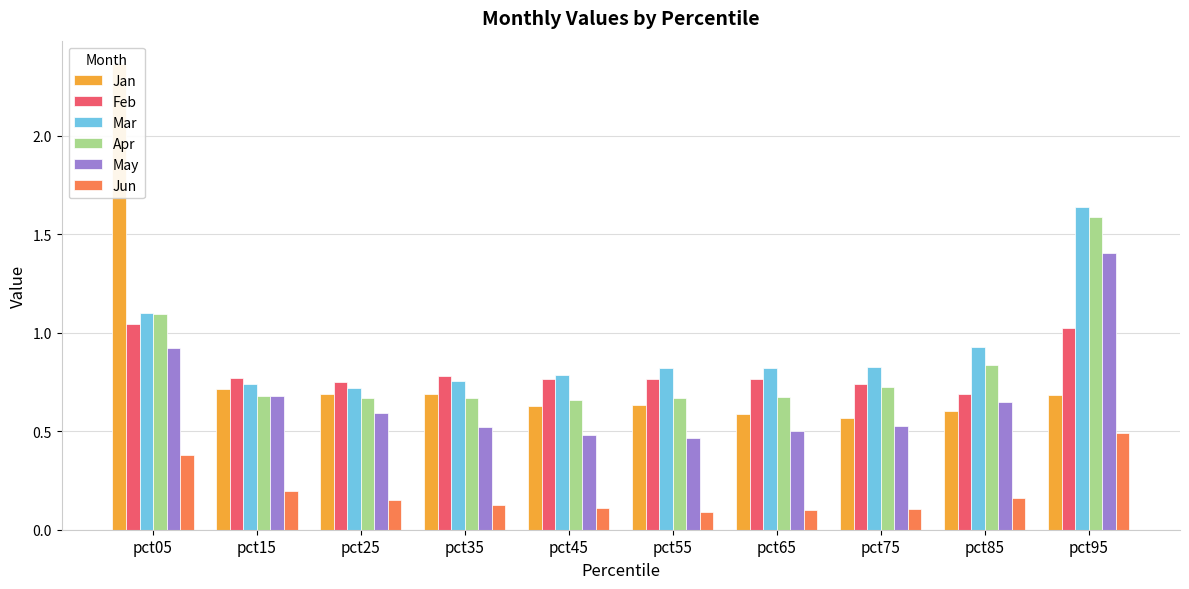

Is it true that Jun equals 0.4 at pct05?

True